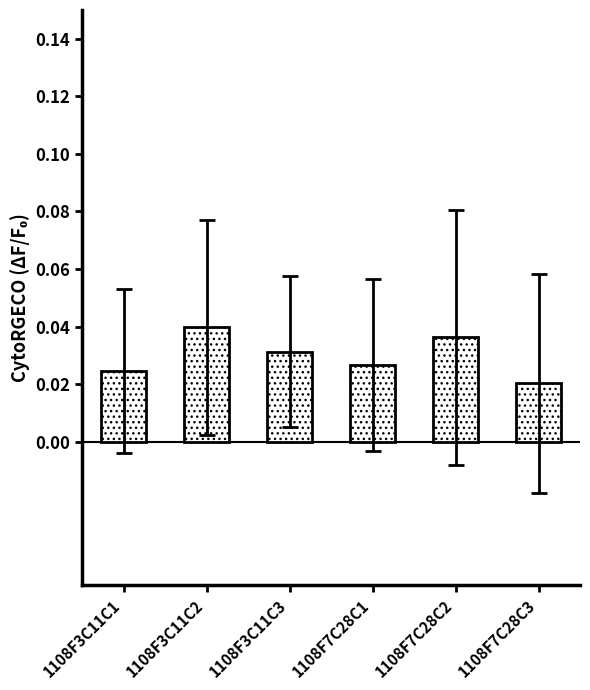

At which label is the value closest to 0?

1108F7C28C3